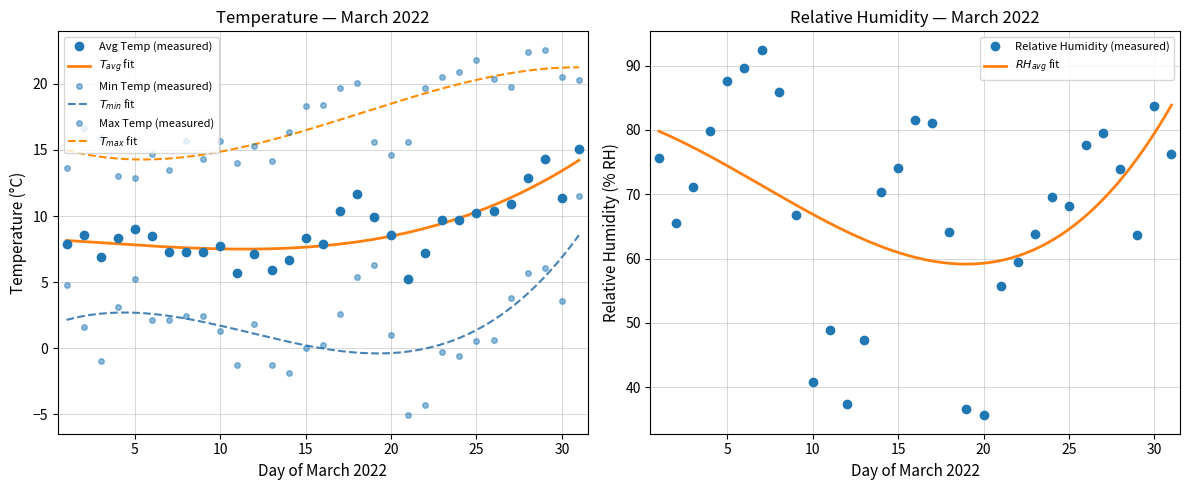

What is the value of the Temperature (AVG °C) point at the 2nd from the left?

8.6